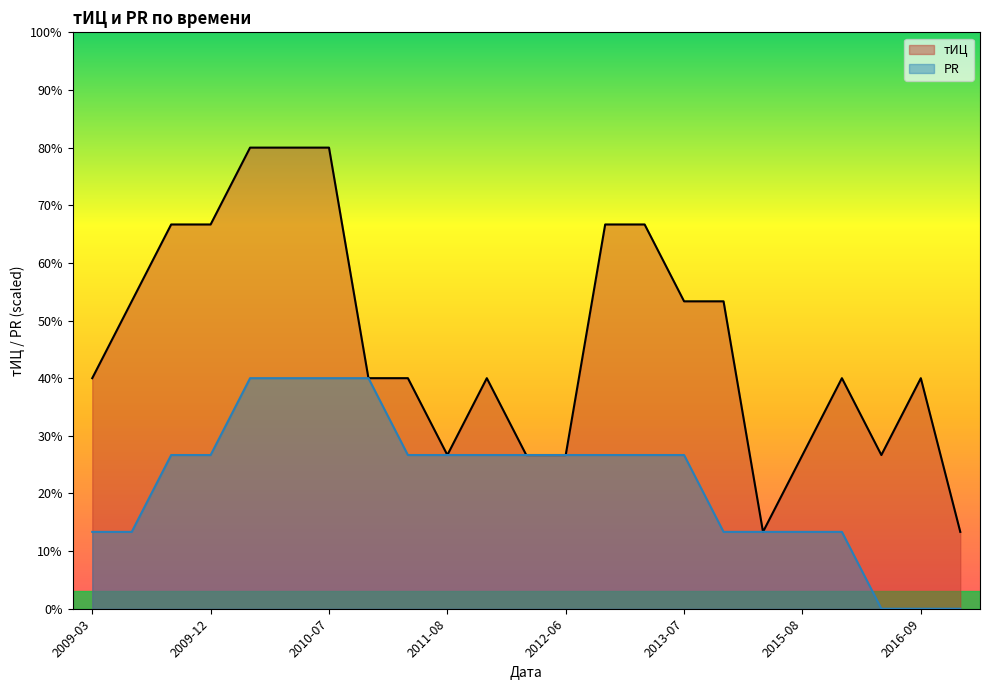

How many values in the PR series are below 26?

9